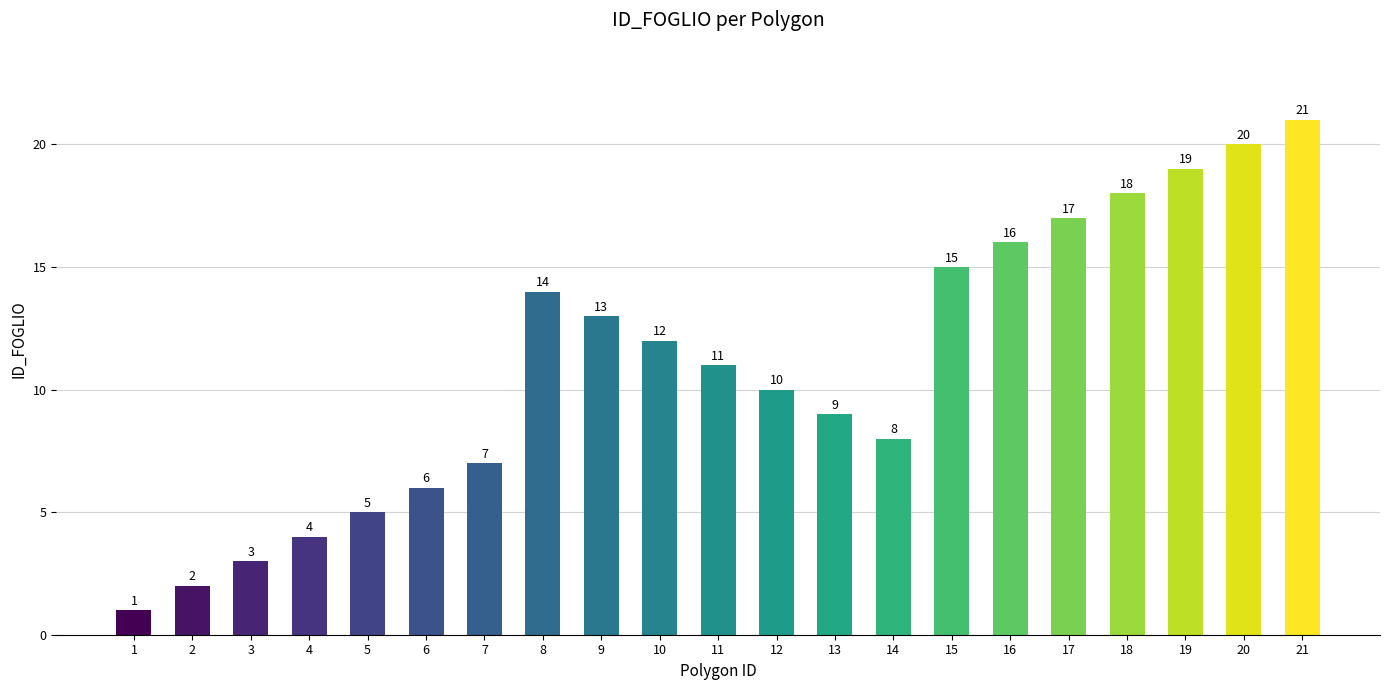

Is it true that the value at 17 is 12?

False